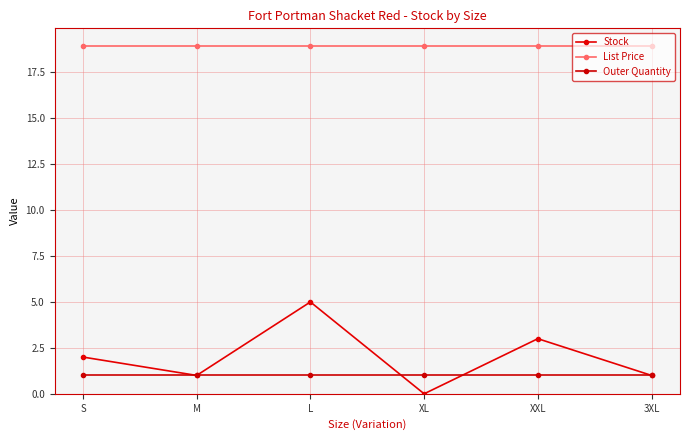

What are all the series names shown in the legend?

Stock, List Price, Outer Quantity